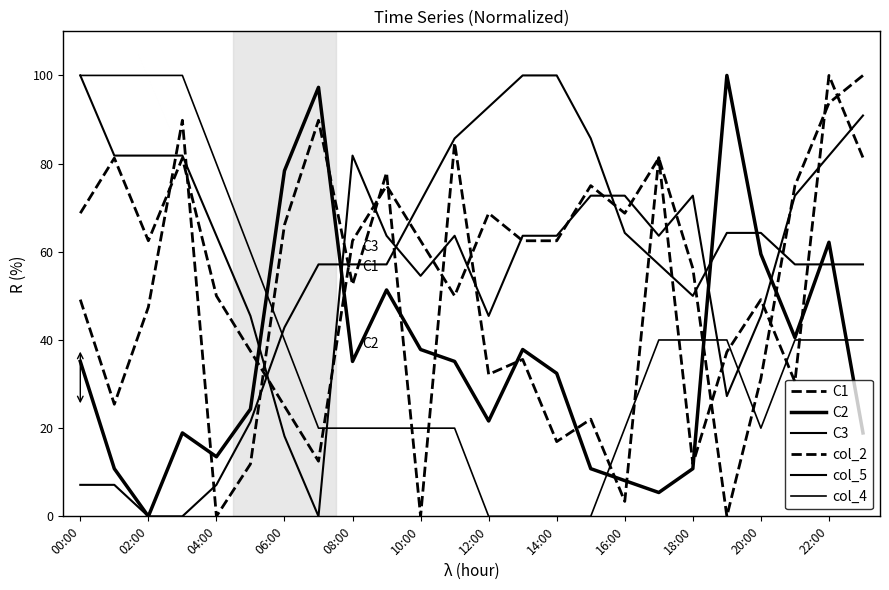

At which category does the chart reach its peak across all series?

22:00